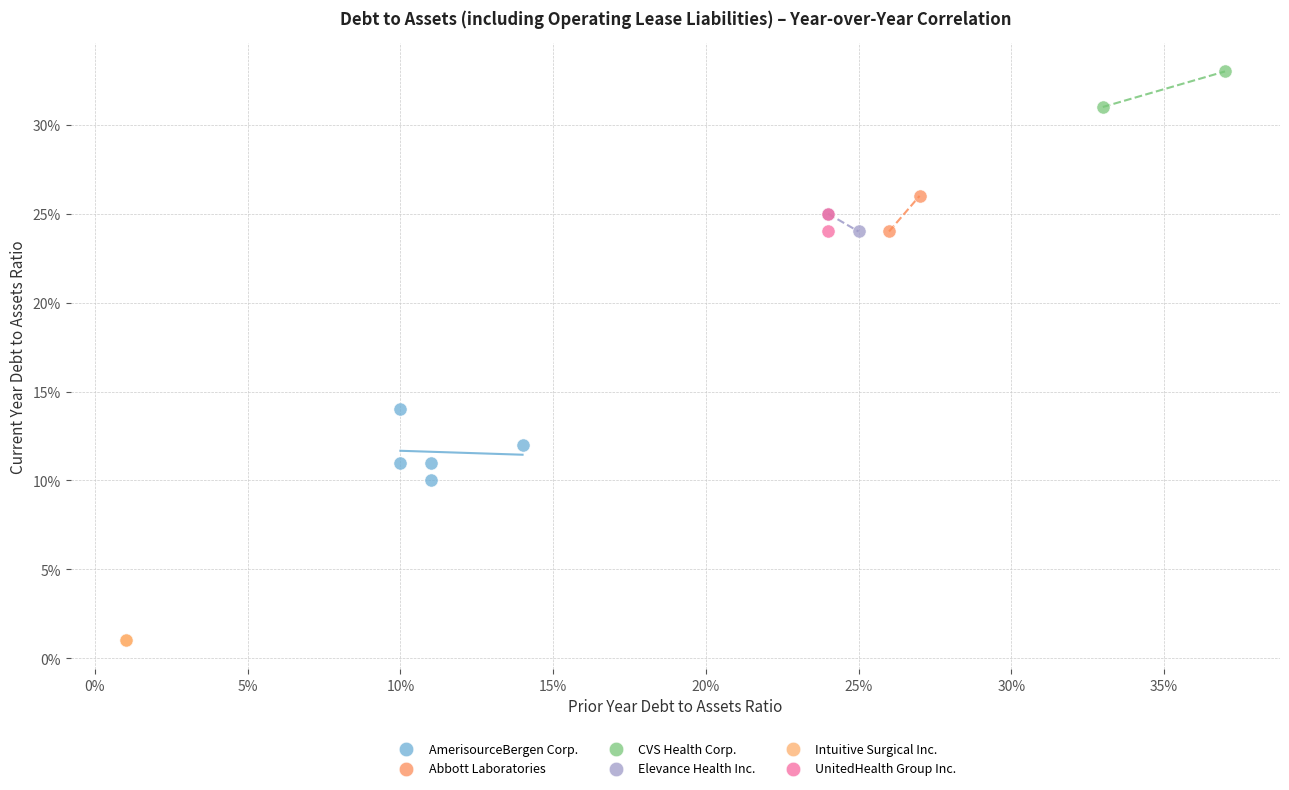

What are all the series names shown in the legend?

AmerisourceBergen Corp., Abbott Laboratories, CVS Health Corp., Elevance Health Inc., Intuitive Surgical Inc., UnitedHealth Group Inc.